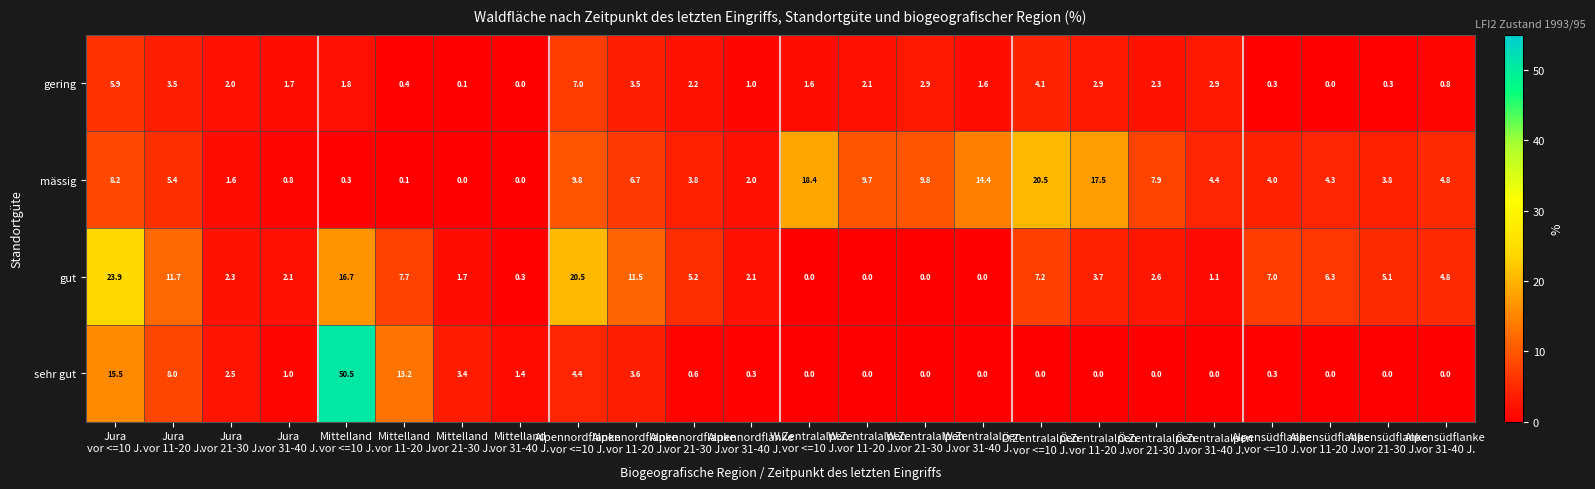

What is the greatest value displayed?

50.5